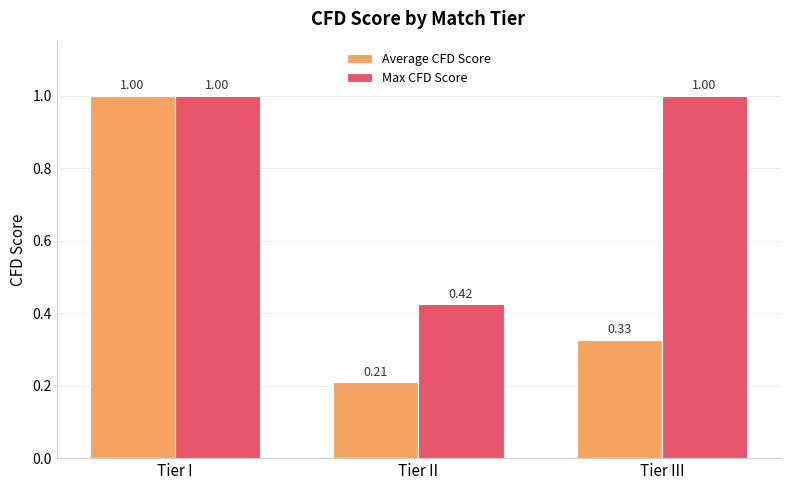

List the series in order of their overall mean, highest first.

Max CFD Score, Average CFD Score